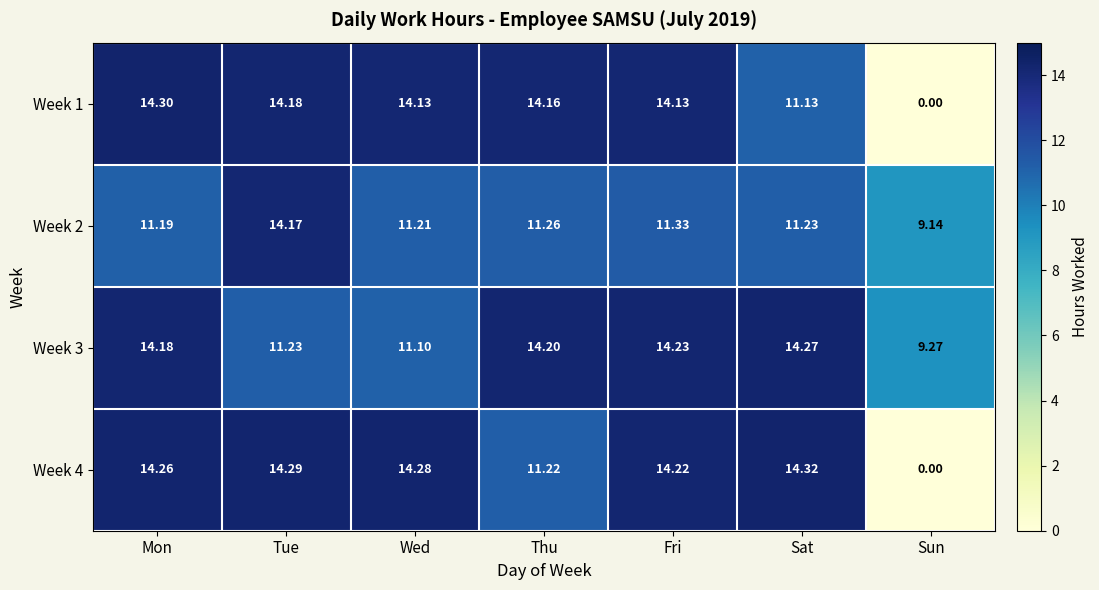

At which label does Week 1 reach its minimum?

Sun